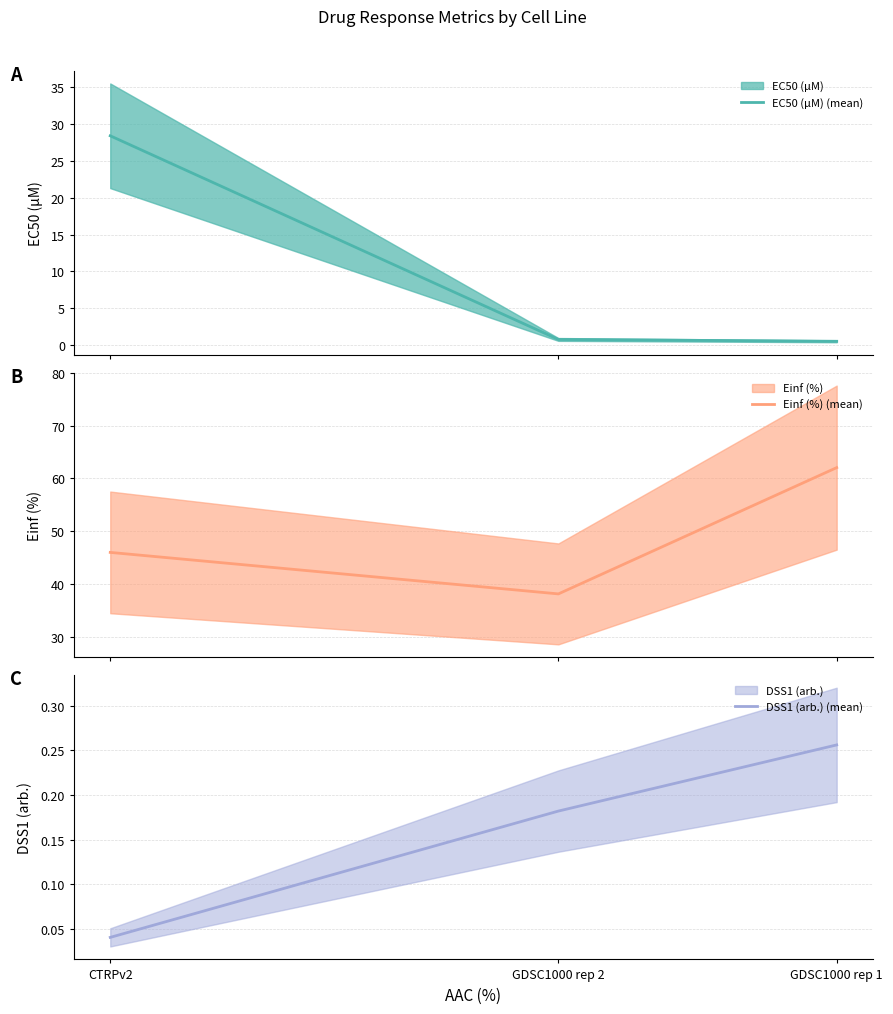

Which label corresponds to the smallest value in the chart?

CTRPv2